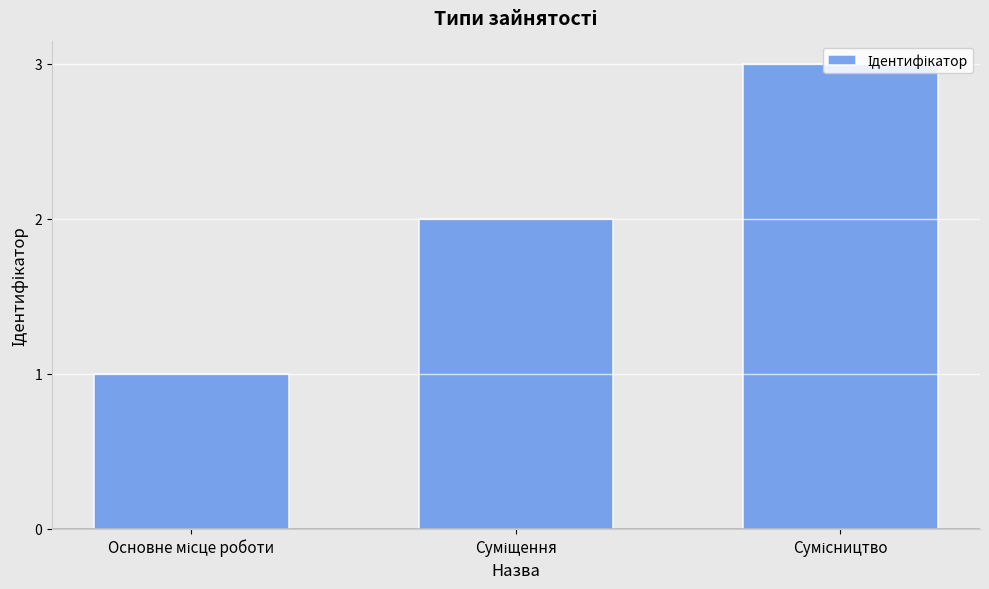

How many categories are shown in the chart?

3